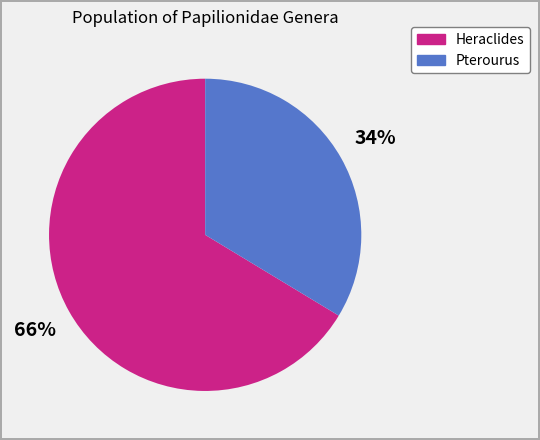

To the nearest percent, what is the combined percentage of Pterourus and Heraclides?

100%